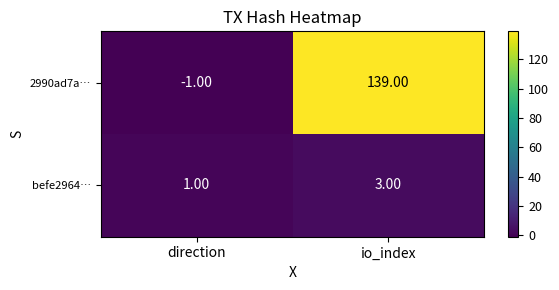

What is the difference between the maximum and minimum values in the 2990ad7a… series?

140